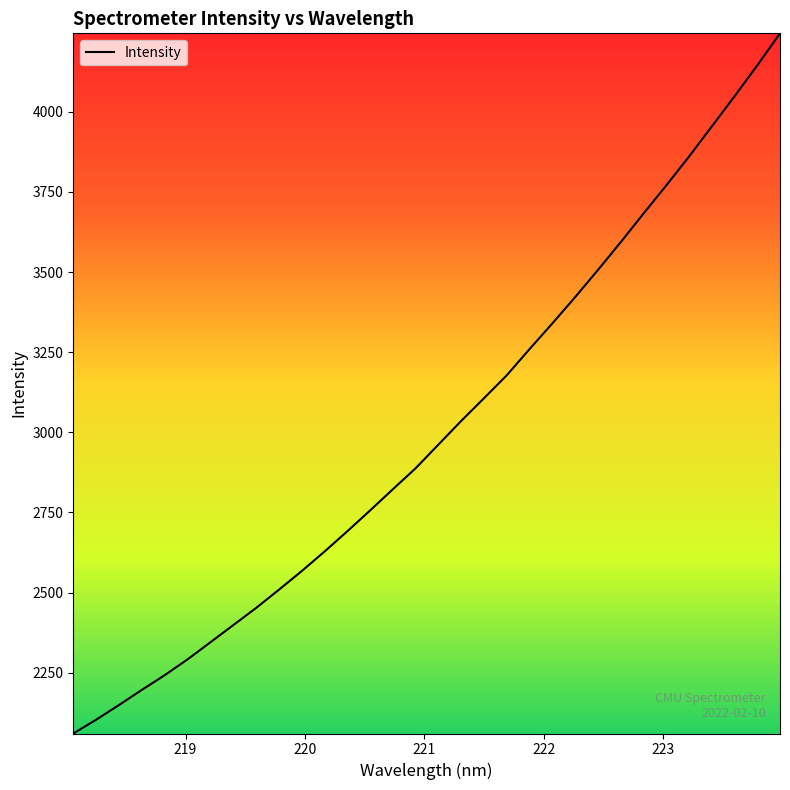

What is the sum of all values?

96197.5